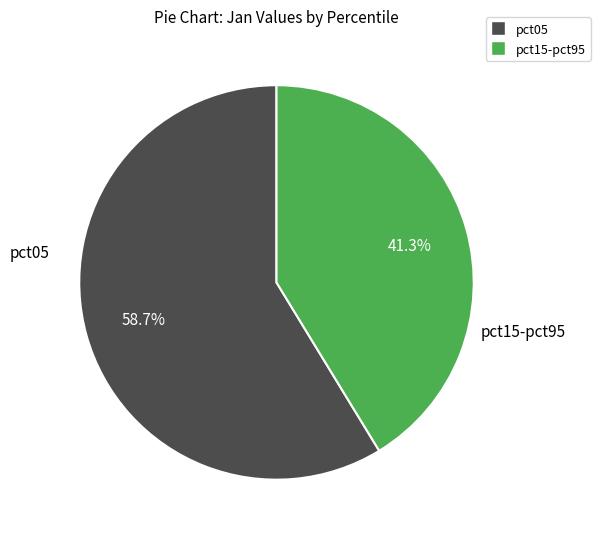

Is there a majority slice in this chart?

Yes